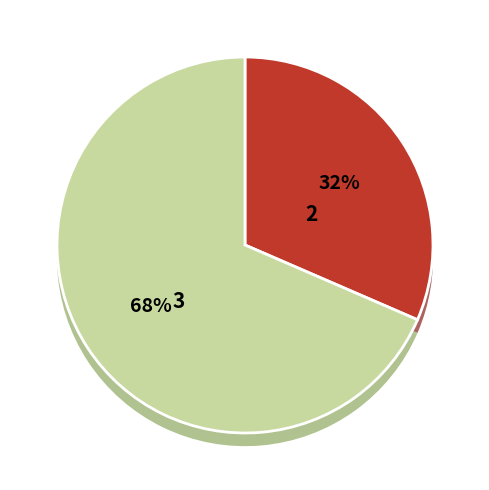

Is the sum of pct45 and pct95 greater than half?

No